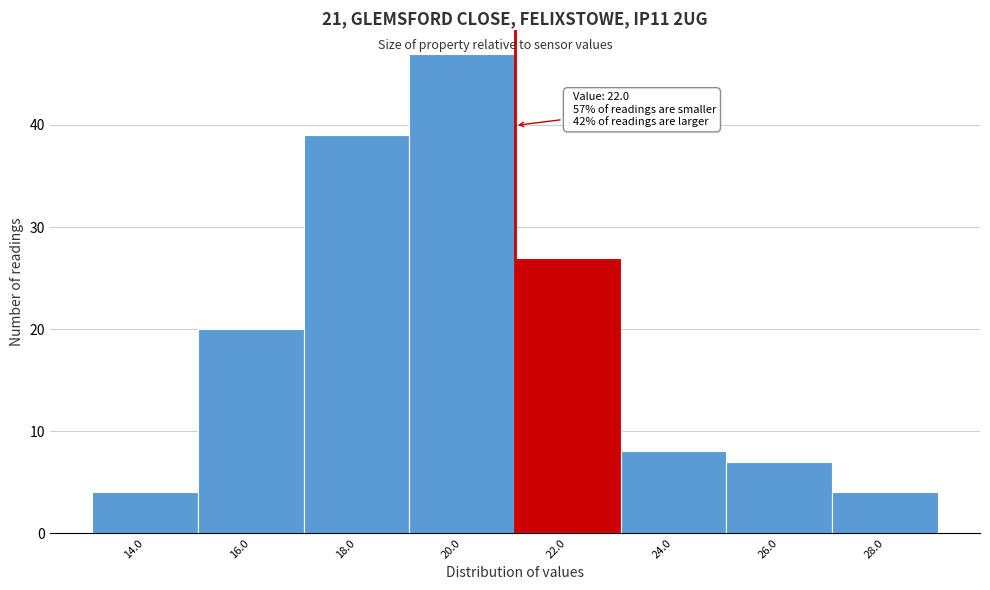

Reading left to right, list all the values displayed in this chart.

14.0=4	16.0=20	18.0=39	20.0=47	22.0=27	24.0=8	26.0=7	28.0=4